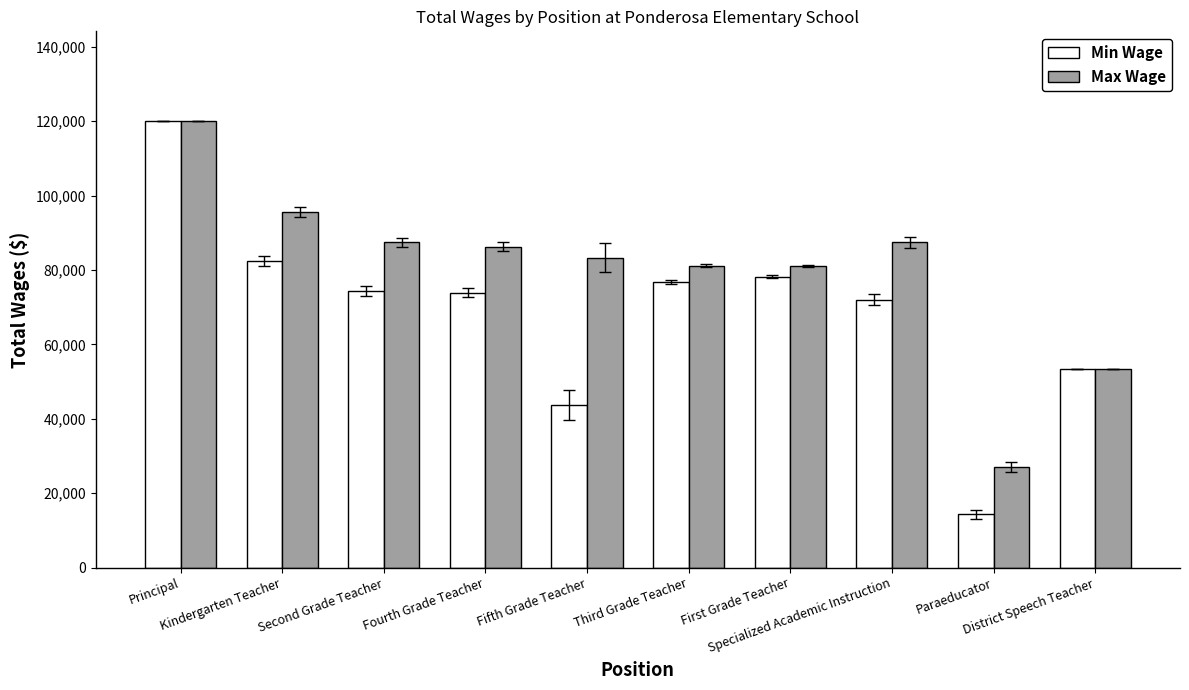

What is the lowest value of the Min Wage series?

14308